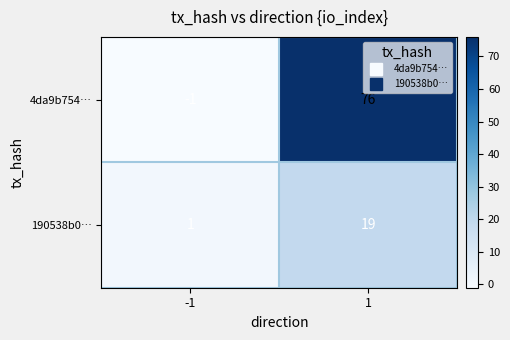

Which series has the largest range (max minus min)?

4da9b754…